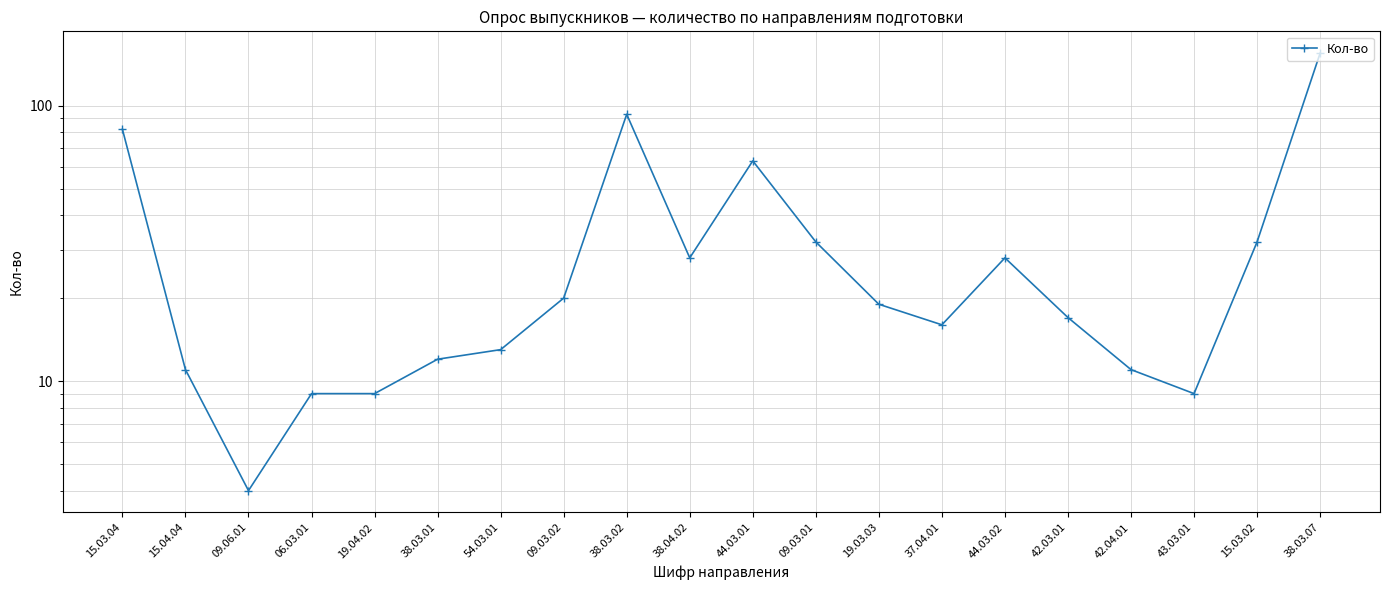

How many interior local peaks (higher than both neighbors) does the data have?

3